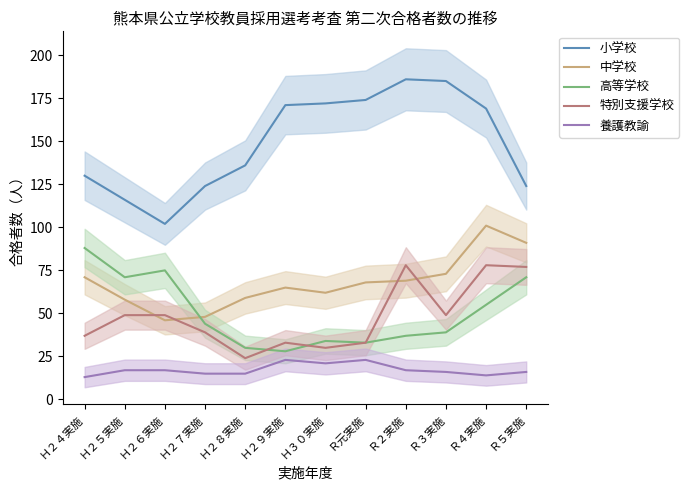

The 小学校 series shows 186 at Ｒ２実施. True or false?

True